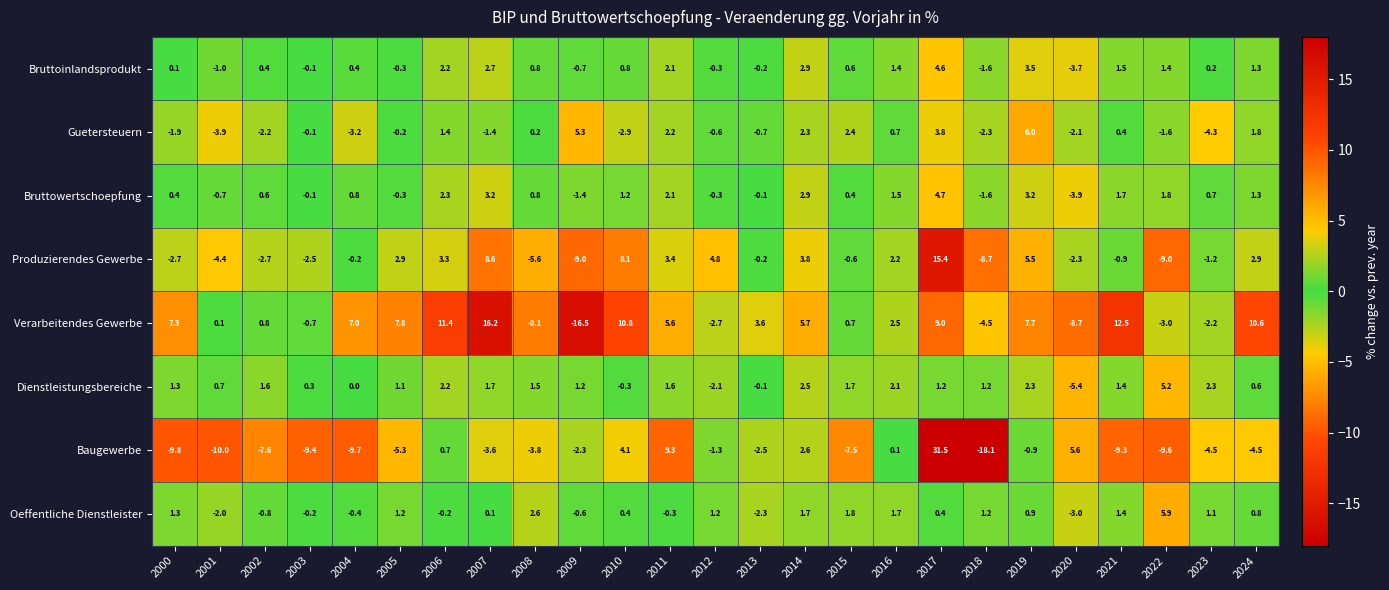

What is the difference between the maximum and second lowest values in the Bruttowertschoepfung series?

6.3